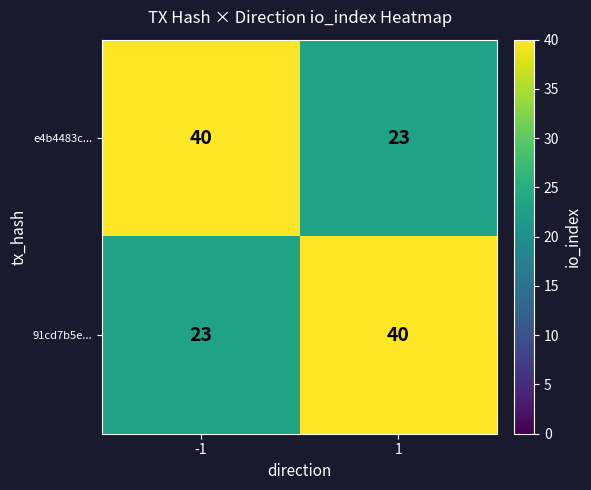

Reading left to right, list all the values displayed in this chart.

e4b4483c...: -1=40	1=23
91cd7b5e...: -1=23	1=40